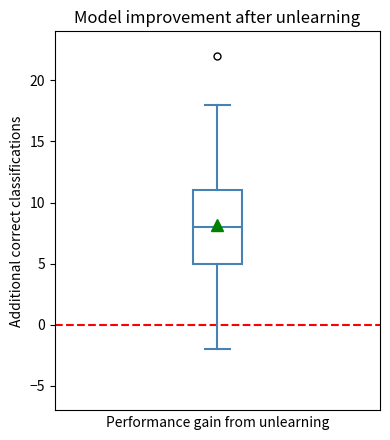

Read this box plot against the y-axis: the position of the median line, the range covered by the box, and the ends of both whiskers. The values are not printed on the chart, so give them approximately, as read against the axis.

median 8, box 5 to 11, whiskers -2 to 18